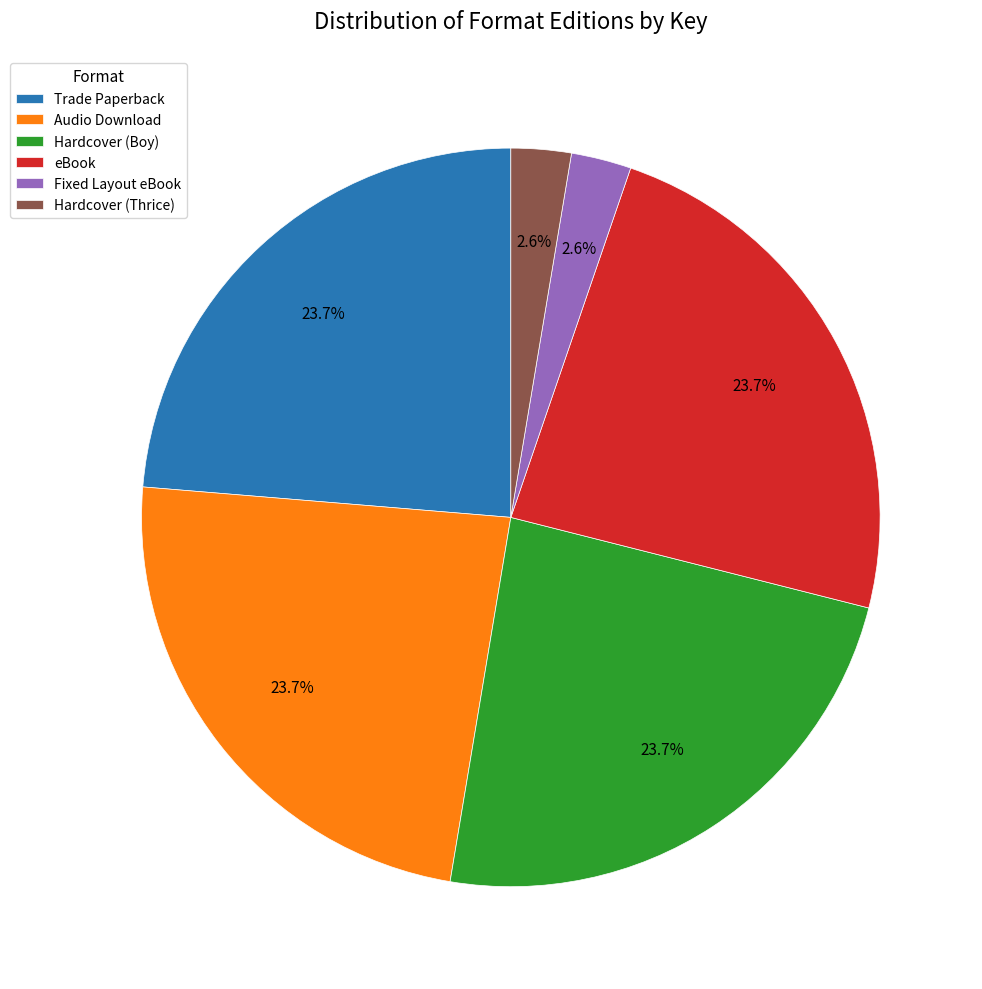

How much of the chart is everything except Hardcover (Boy)?

76.3%